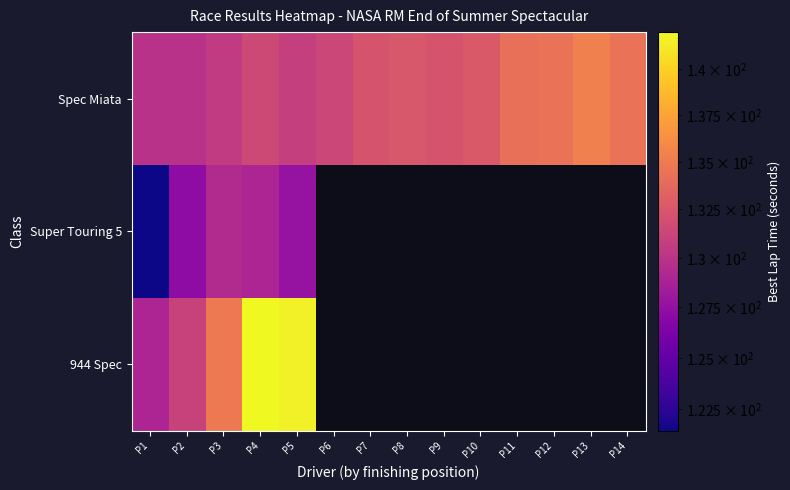

The Spec Miata series shows 70.1 at P3. True or false?

False